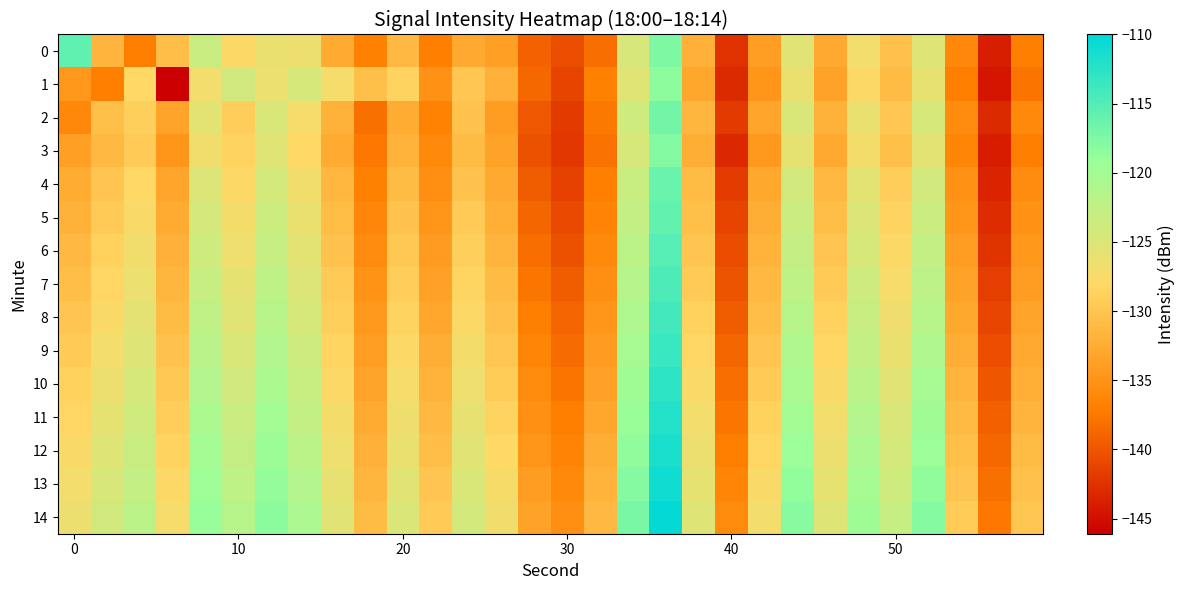

True or false: 0 has a value of -213.1 at 50.

False